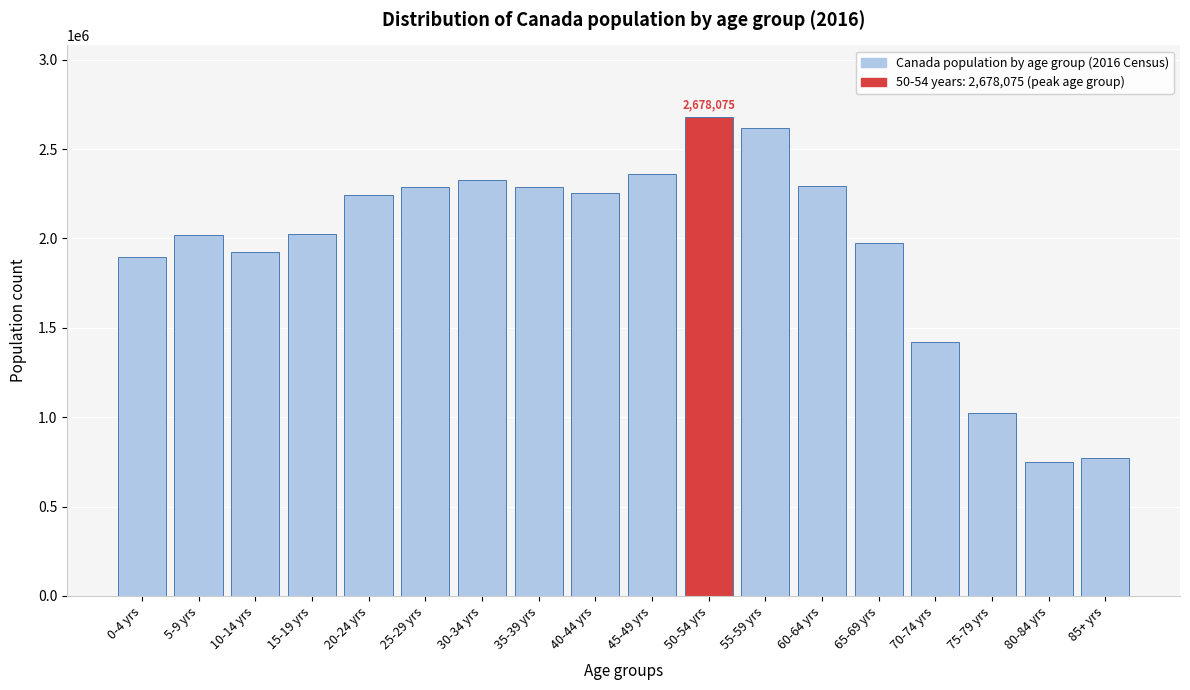

What is the label of the 11th bar from the left?

50-54 yrs